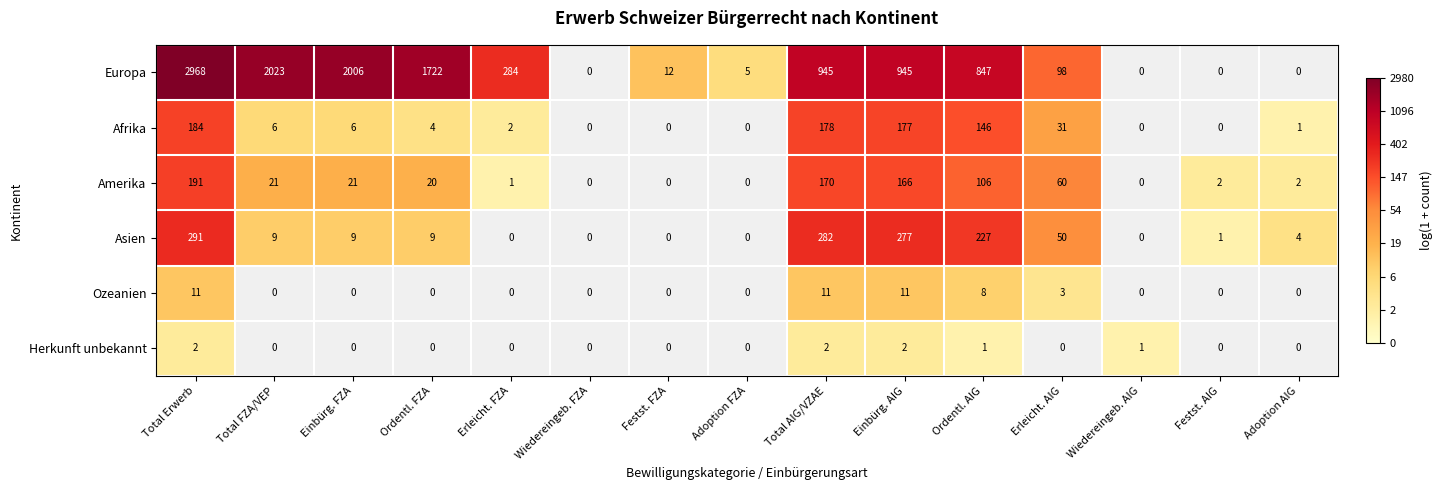

What is the maximum value shown in the chart?

2968